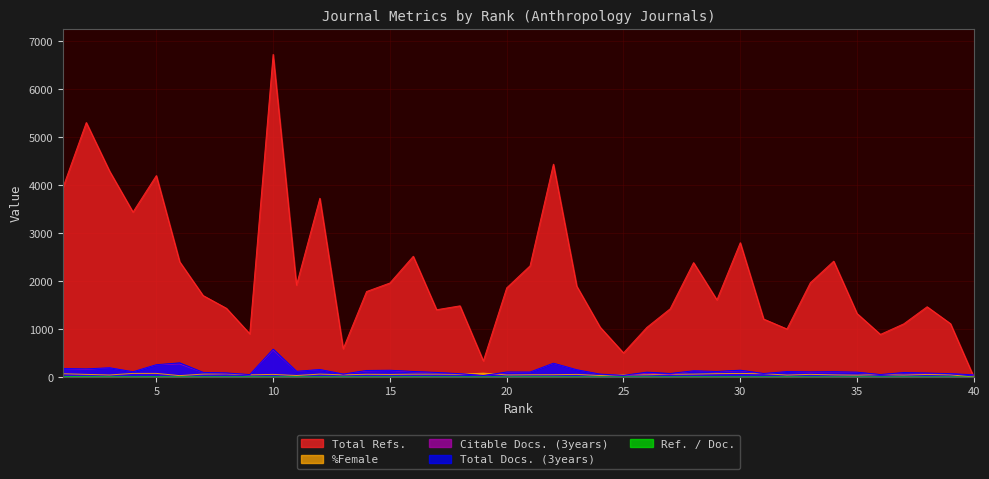

How many data points does each series have?

40